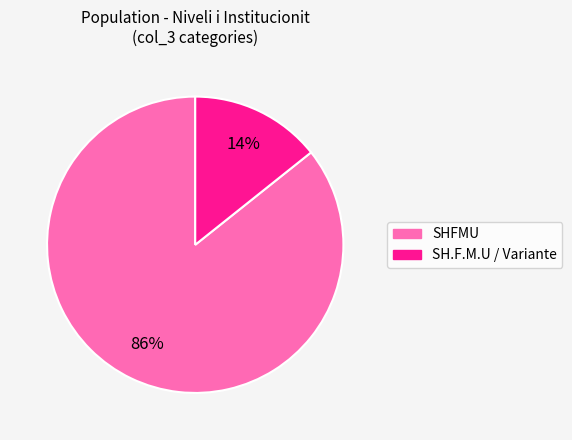

Count the number of slices in the pie.

2